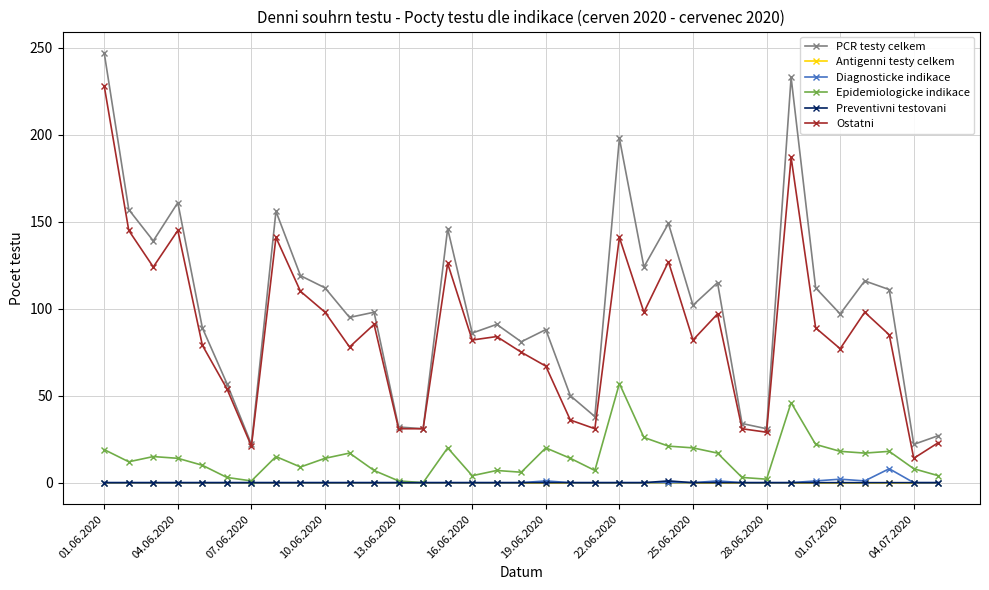

True or false: PCR testy celkem has more than 0 interior local peaks.

True